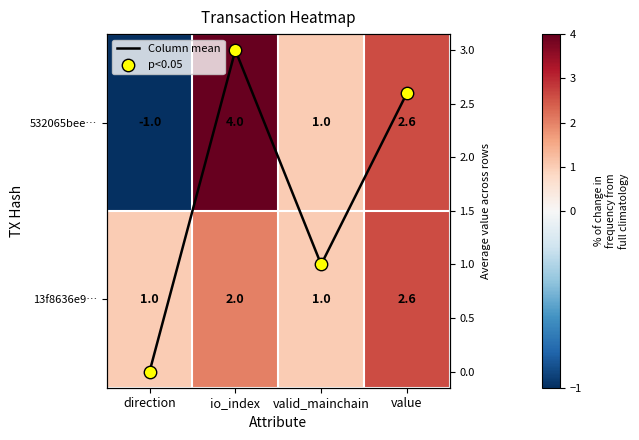

Which series has the largest range (max minus min)?

532065bee…